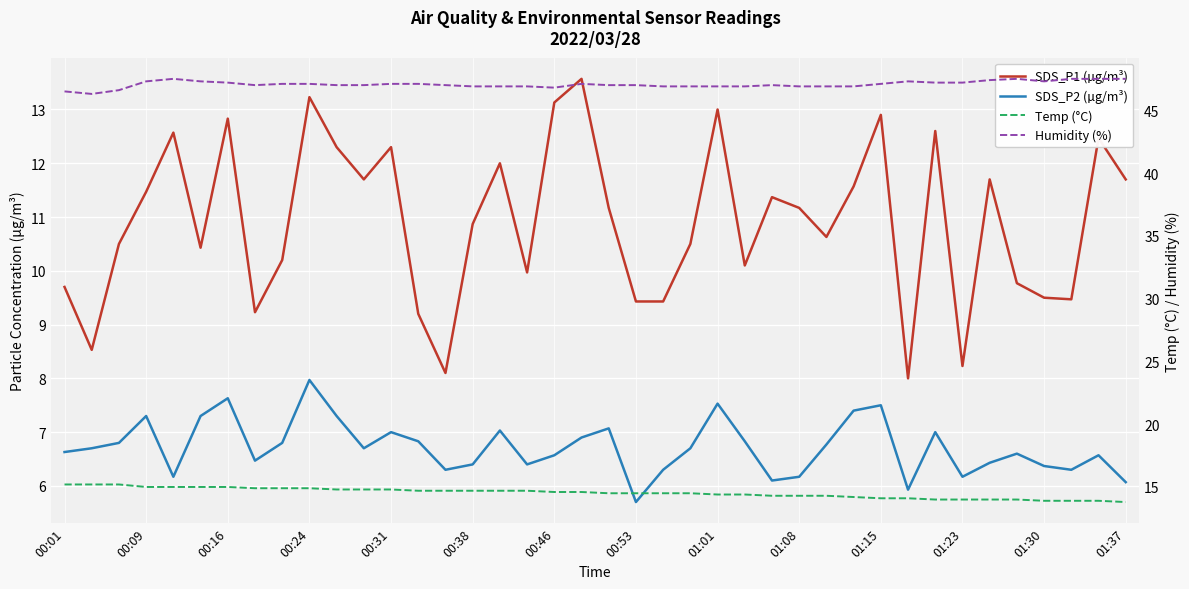

How many lines are shown in the chart?

4